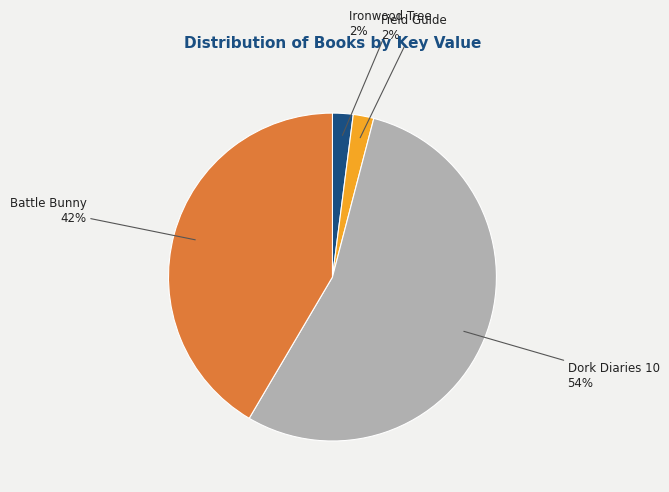

Do Ironwood Tree and Dork Diaries 10 together represent more than half of the pie?

Yes